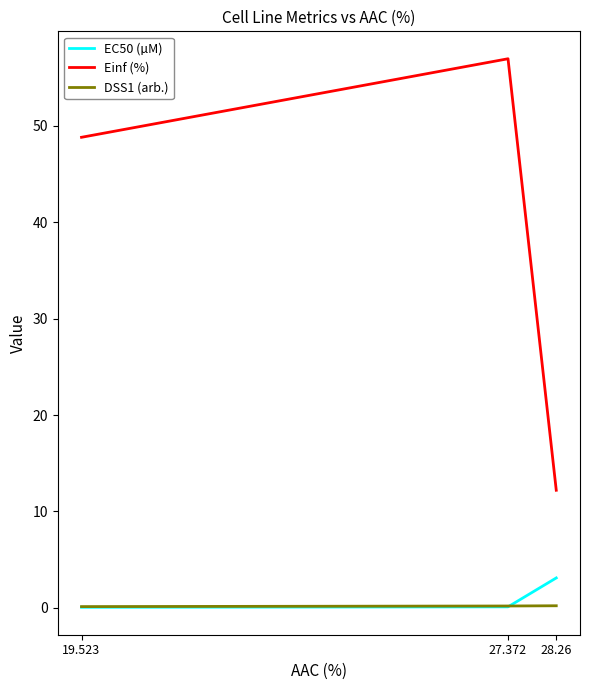

What are all the series names shown in the legend?

EC50 (µM), Einf (%), DSS1 (arb.)